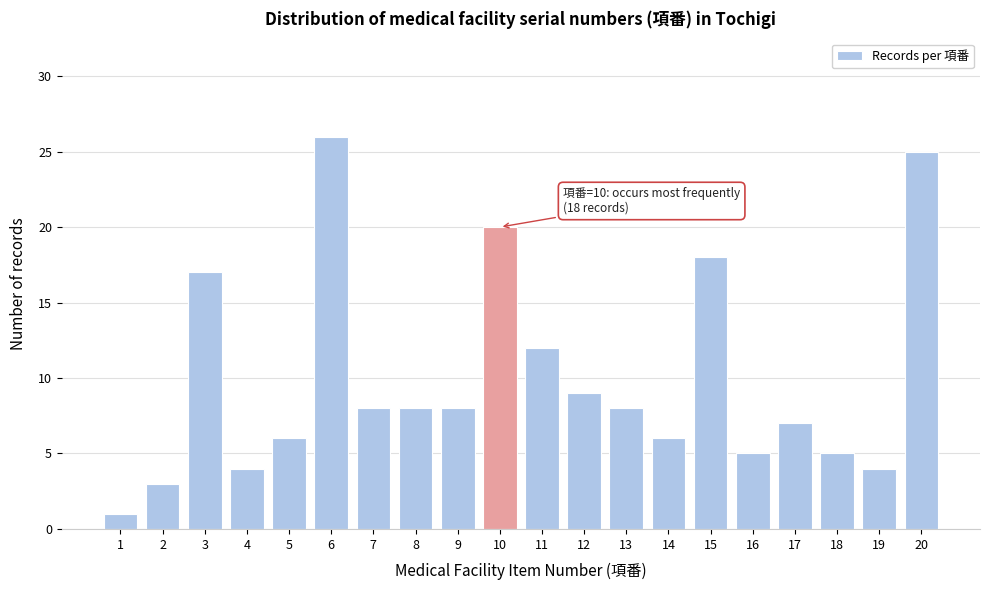

Reading right to left, transcribe all the data shown in this chart.

20=25	19=4	18=5	17=7	16=5	15=18	14=6	13=8	12=9	11=12	10=20	9=8	8=8	7=8	6=26	5=6	4=4	3=17	2=3	1=1